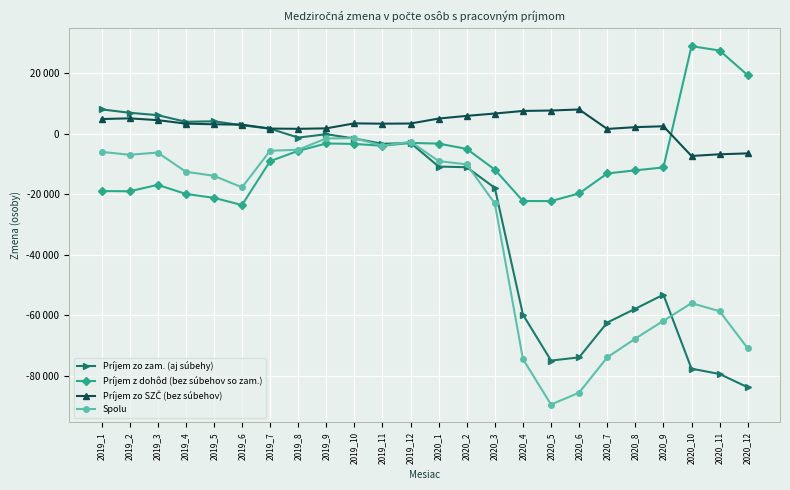

How many negative values does the Príjem zo zam. (aj súbehy) series have?

17